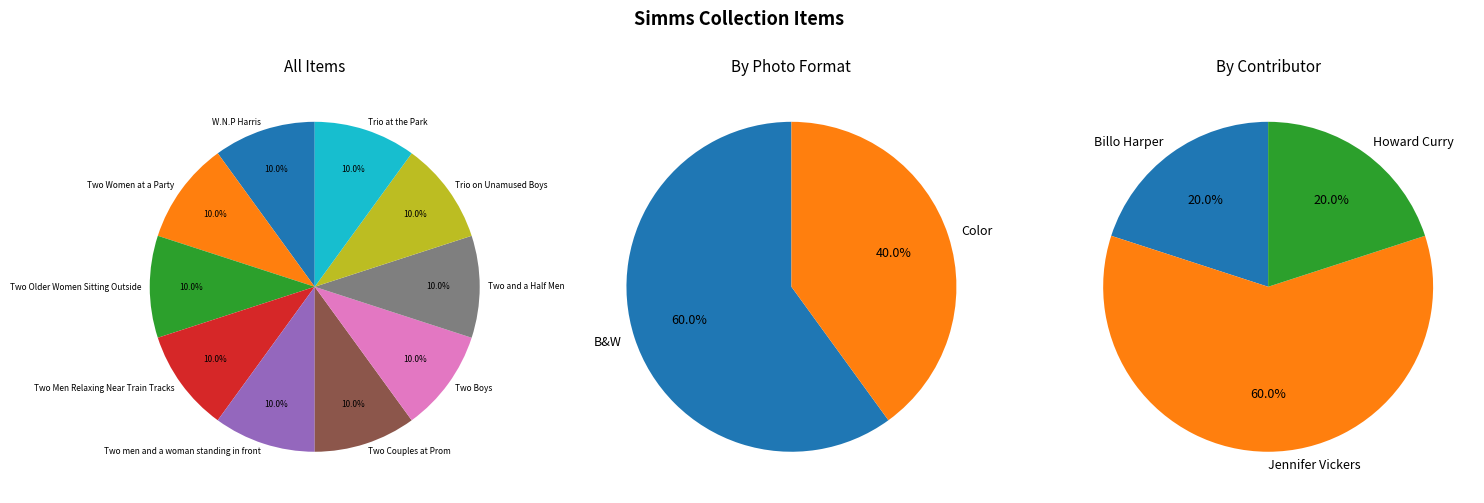

How many slices are in this pie chart?

10